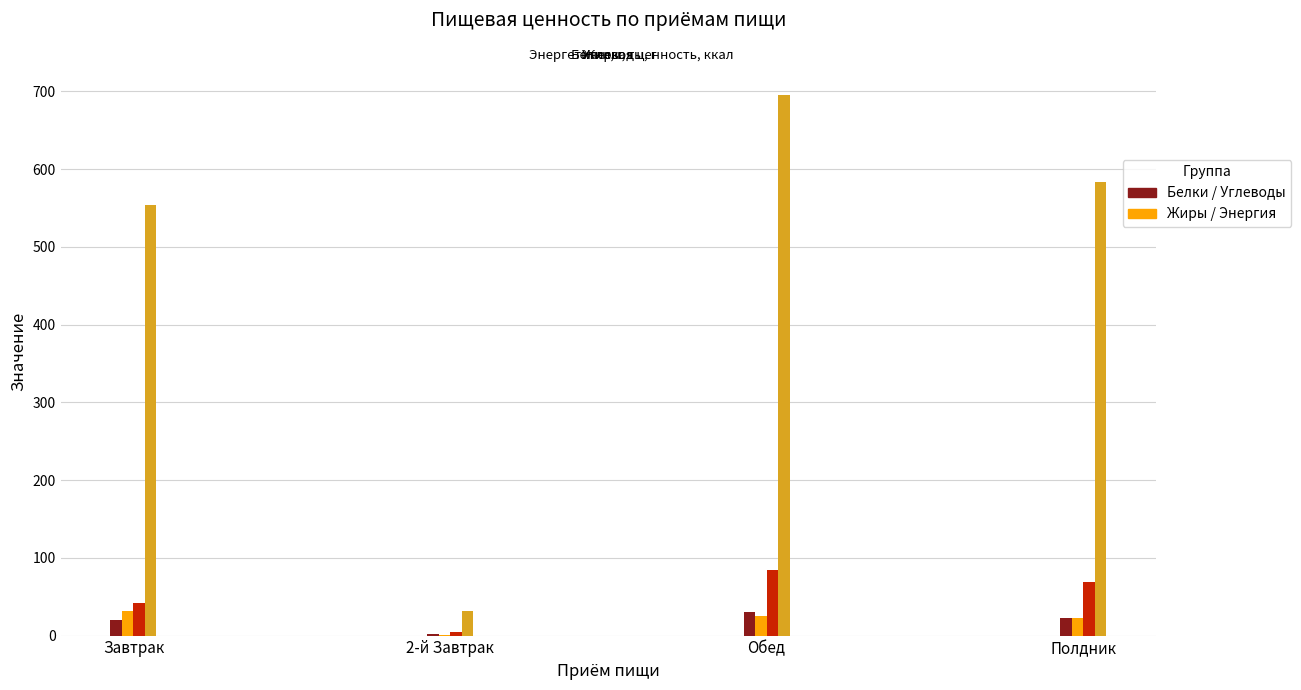

At which category does the chart reach its peak across all series?

Обед